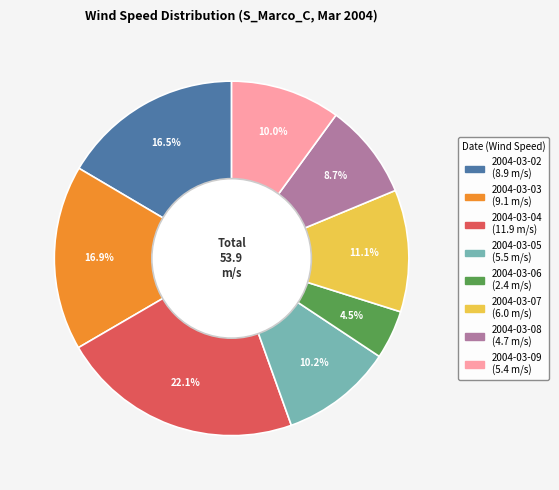

Combined, do 2004-03-05 and 2004-03-08 account for over 50%?

No